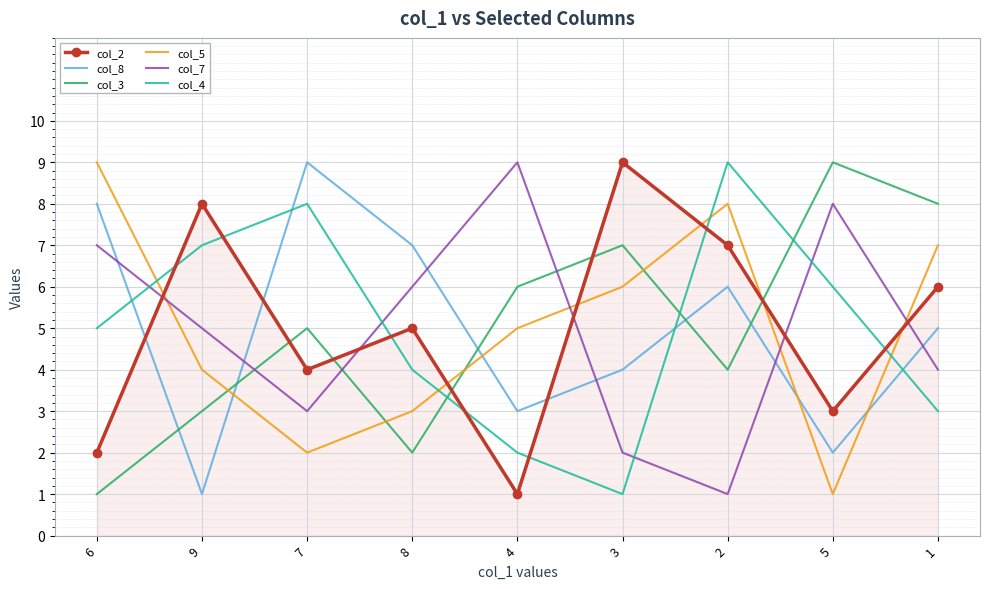

Count the number of data series in this chart.

6